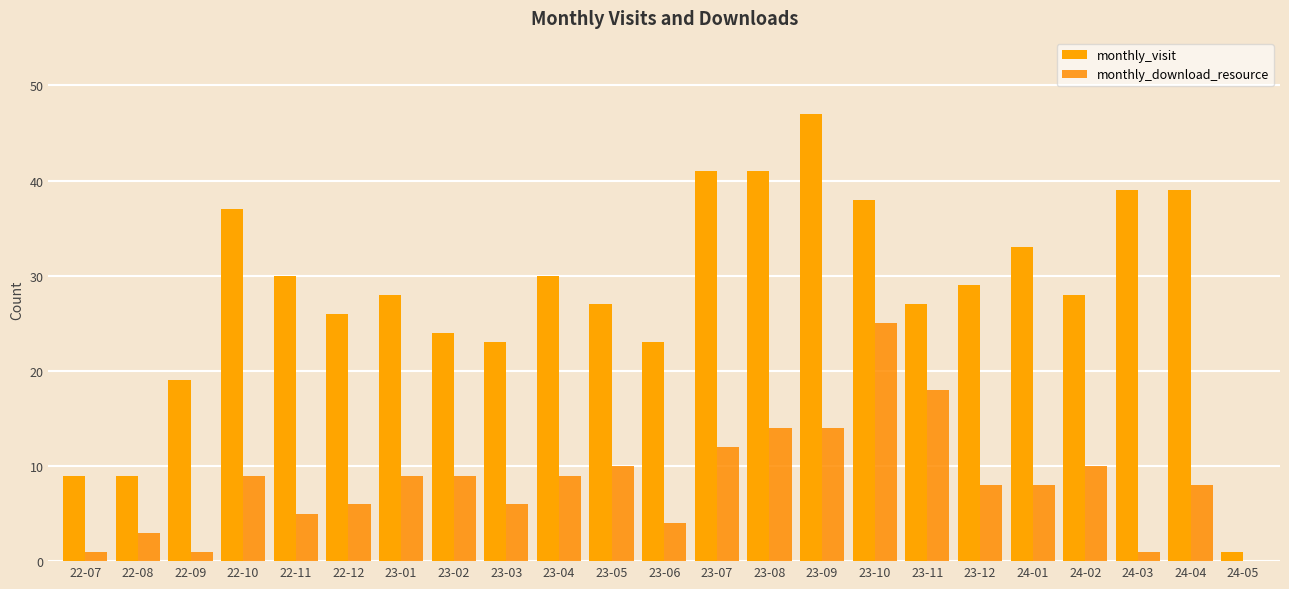

Is it true that monthly_download_resource equals 9 at 23-01?

True